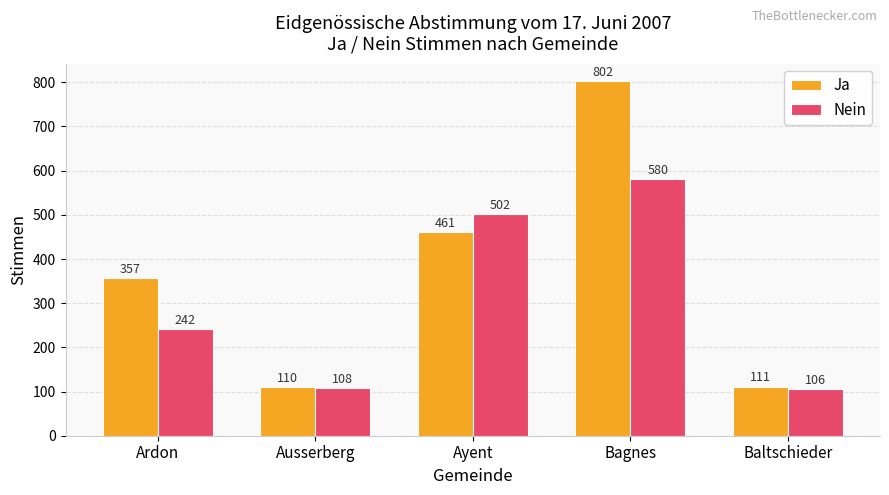

What is the minimum value for Ja?

110